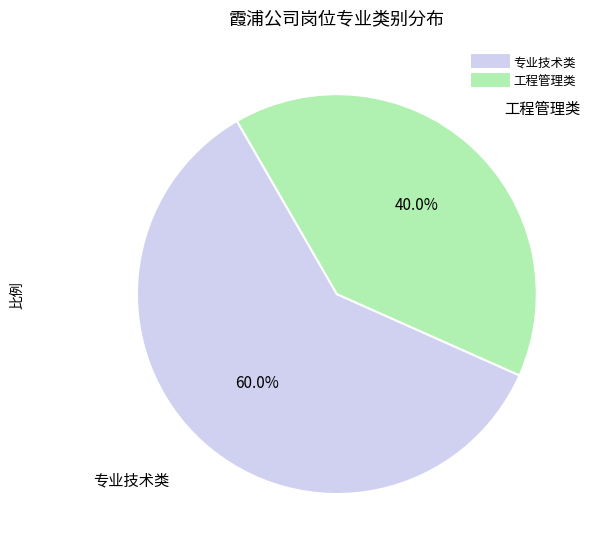

What percentage is NOT represented by 专业技术类?

40.0%